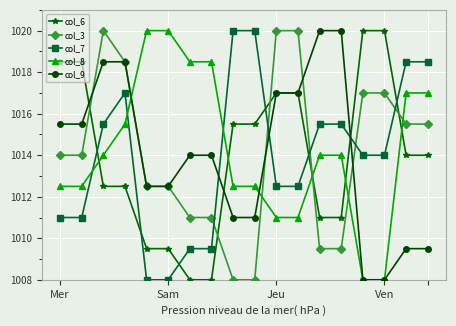

What is the minimum value shown in the chart?

1008.0